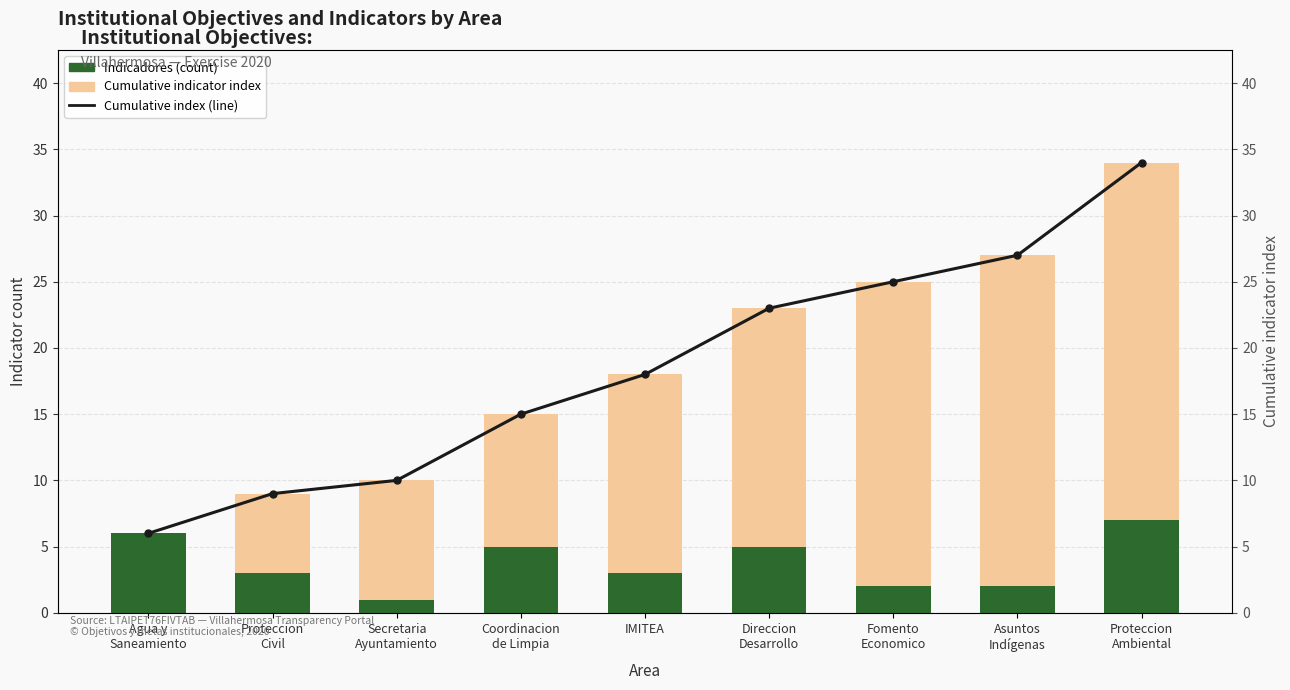

What is the sum of the Cumulative indicator index values at Coordinacion
de Limpia and Fomento
Economico?

33